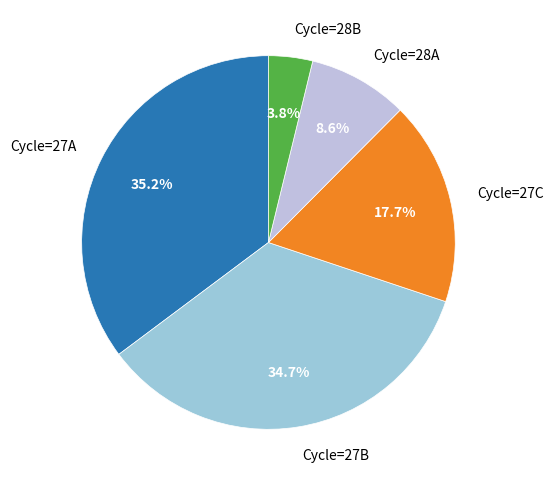

What is the total percentage of Cycle=28B and Cycle=27B?

38.5%